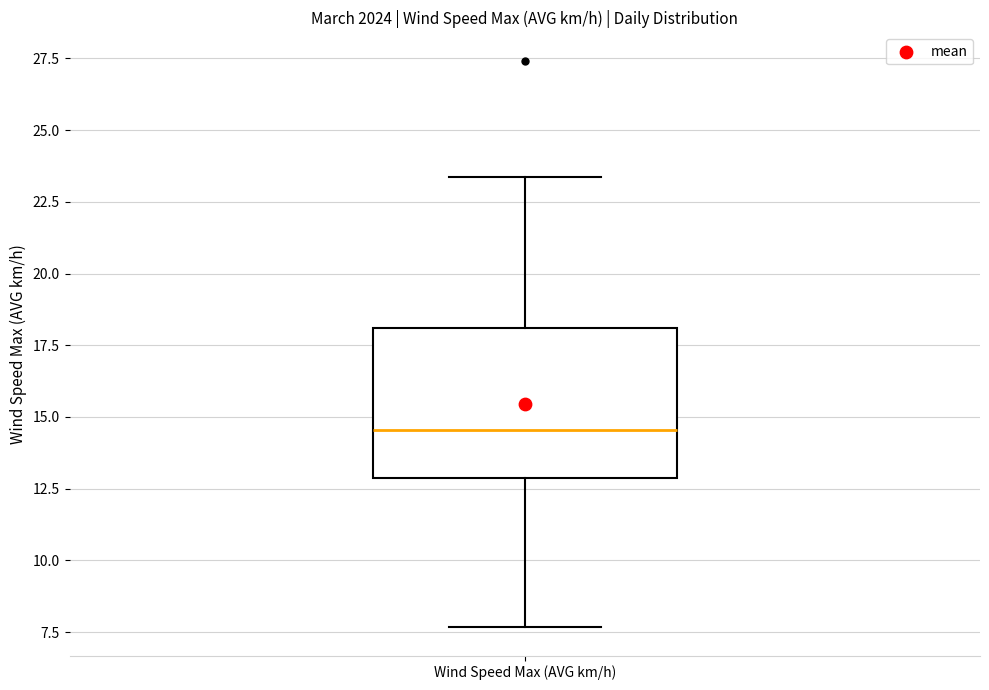

Transcribe this box plot: give where the median line is, the range the box spans, and where the two whiskers end, as read against the y-axis. The values are not printed on the chart, so give them approximately, as read against the axis.

median 14.5, box 13.0 to 18.0, whiskers 7.5 to 23.5